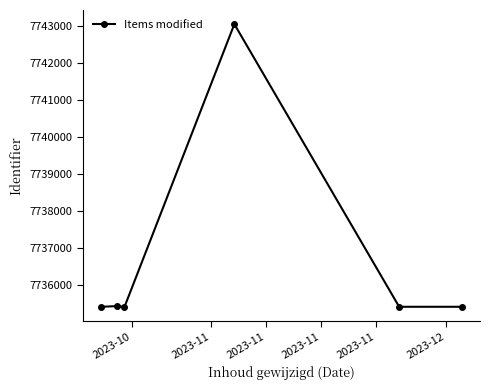

What is the sum of all values?

46420078.1